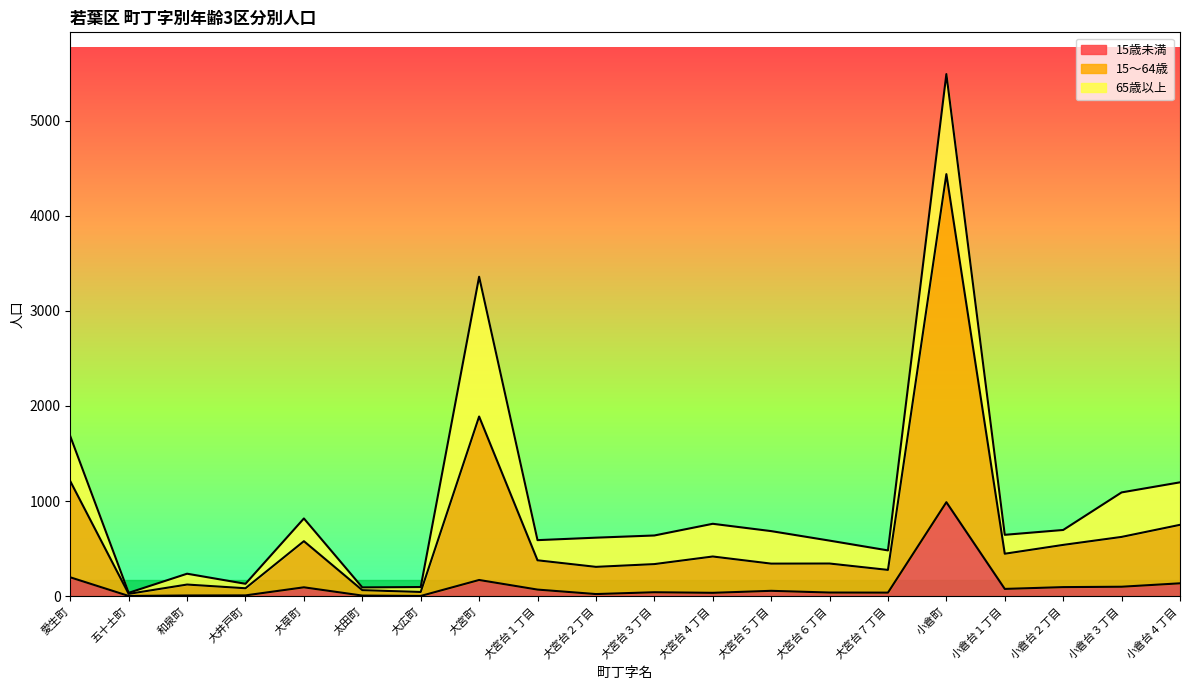

Does the chart display data point markers on the line(s)?

No